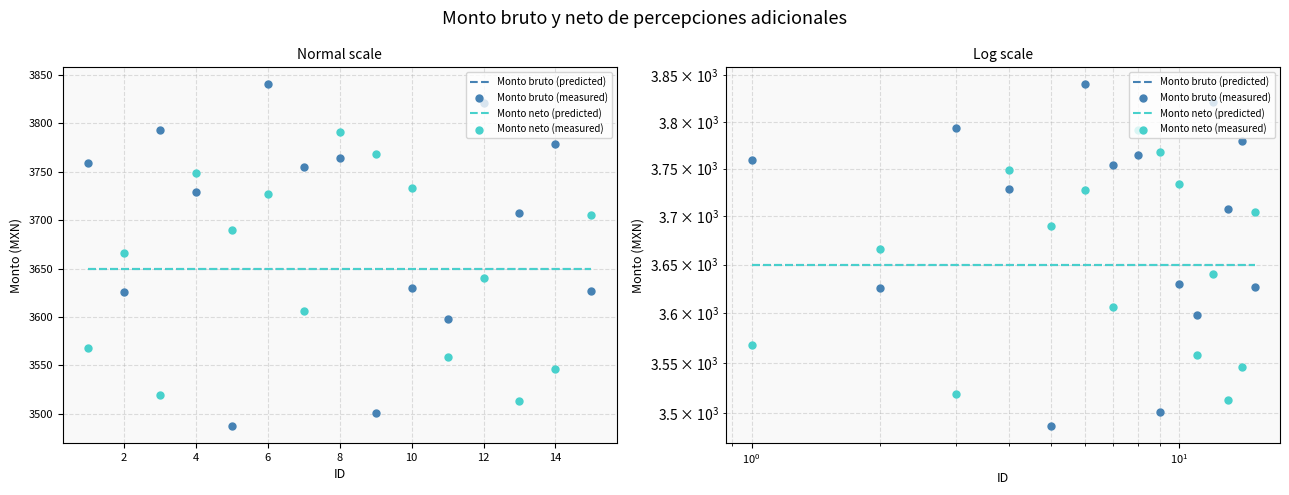

What are all the series names shown in the legend?

Monto bruto (predicted), Monto neto (predicted), Monto bruto (measured), Monto neto (measured)